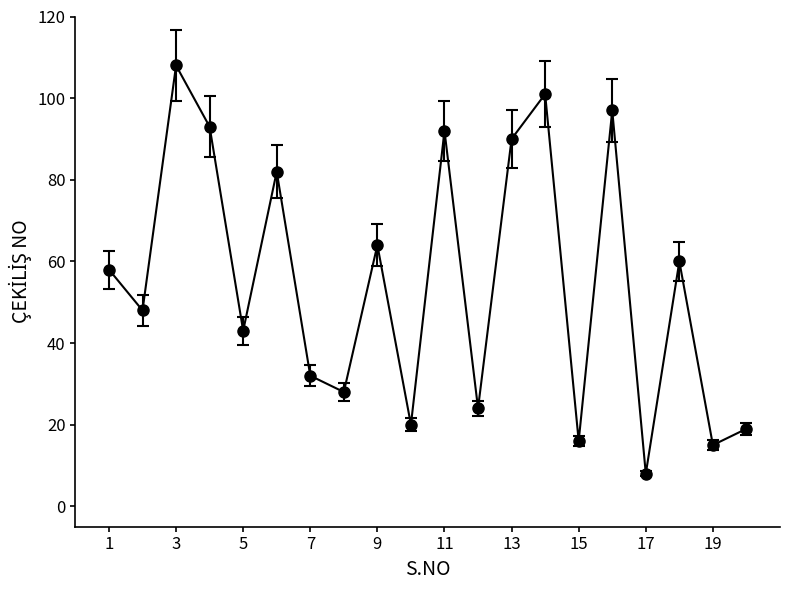

Reading left to right, list all the values displayed in this chart.

58	48	108	93	43	82	32	28	64	20	92	24	90	101	16	97	8	60	15	19